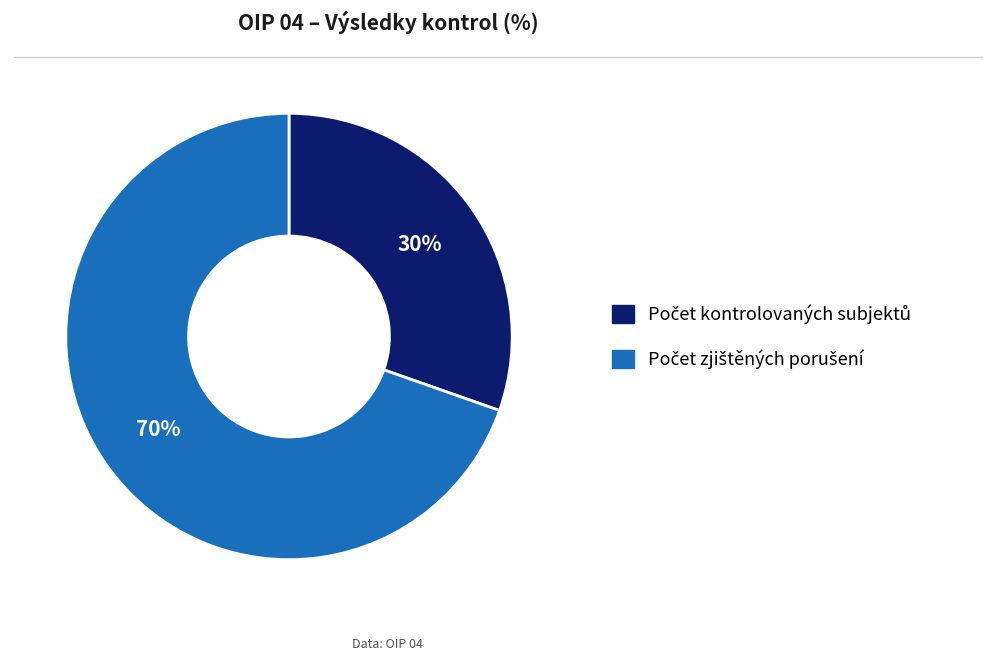

To the nearest percent, what is the average slice percentage?

50%